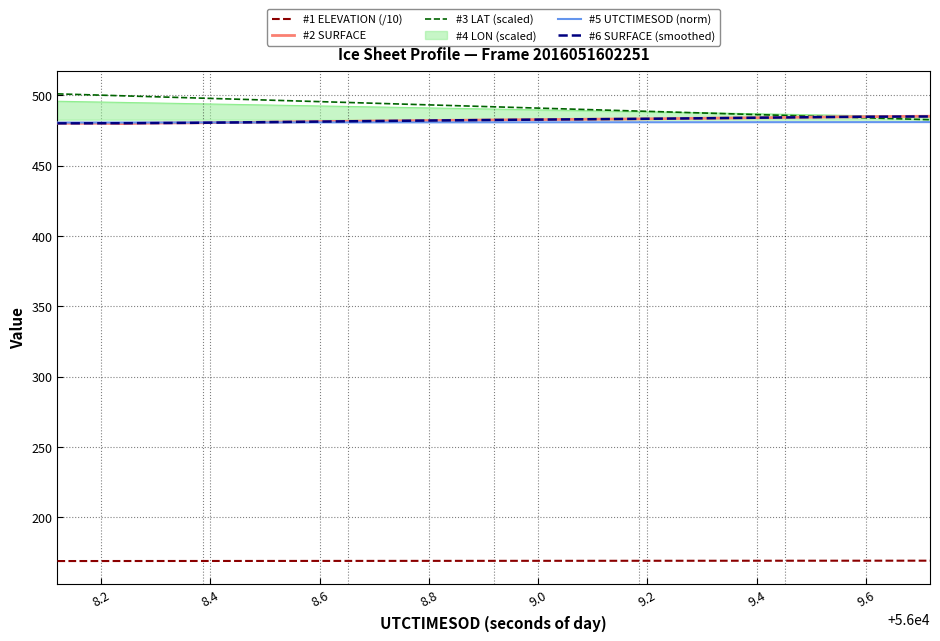

What is the maximum value for #2 SURFACE?

485.0